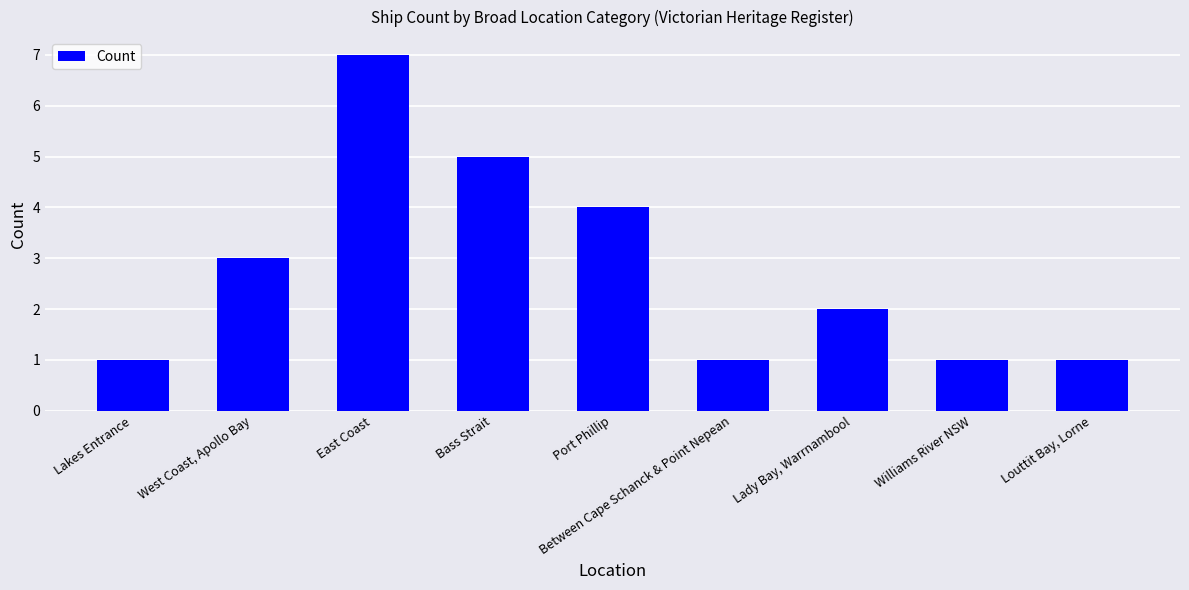

Which label corresponds to the largest value in the chart?

East Coast